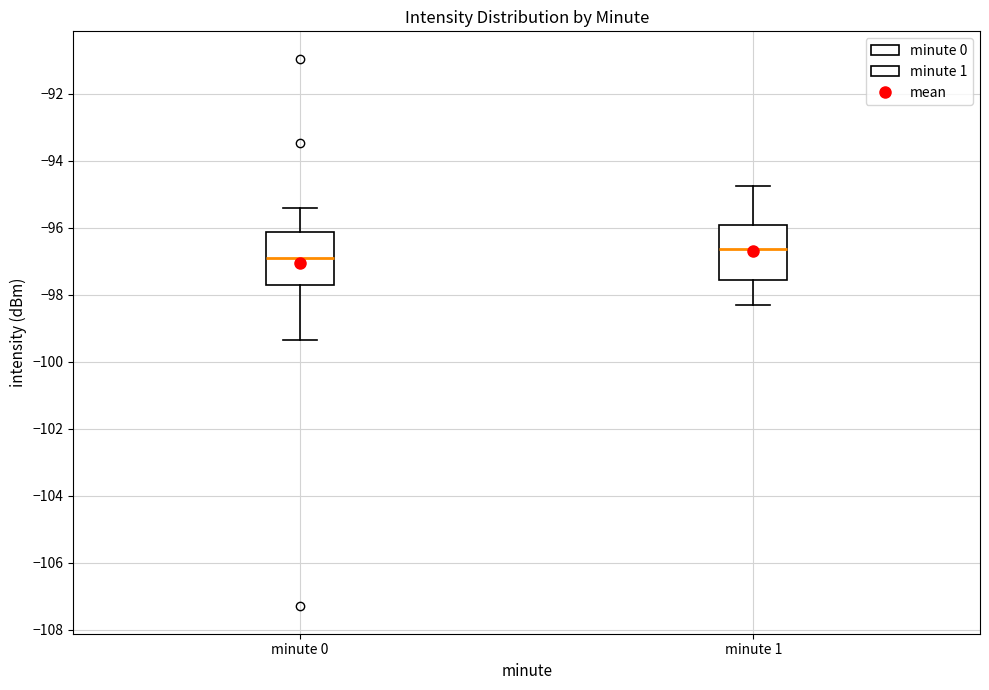

Reading left to right, read every box against the y-axis: the position of its median line, the range the box covers, and the ends of its whiskers. The values are not printed on the chart, so give them approximately, as read against the axis.

minute 0: median -97.0, box -97.8 to -96.2, whiskers -99.4 to -95.4
minute 1: median -96.6, box -97.6 to -96.0, whiskers -98.2 to -94.8